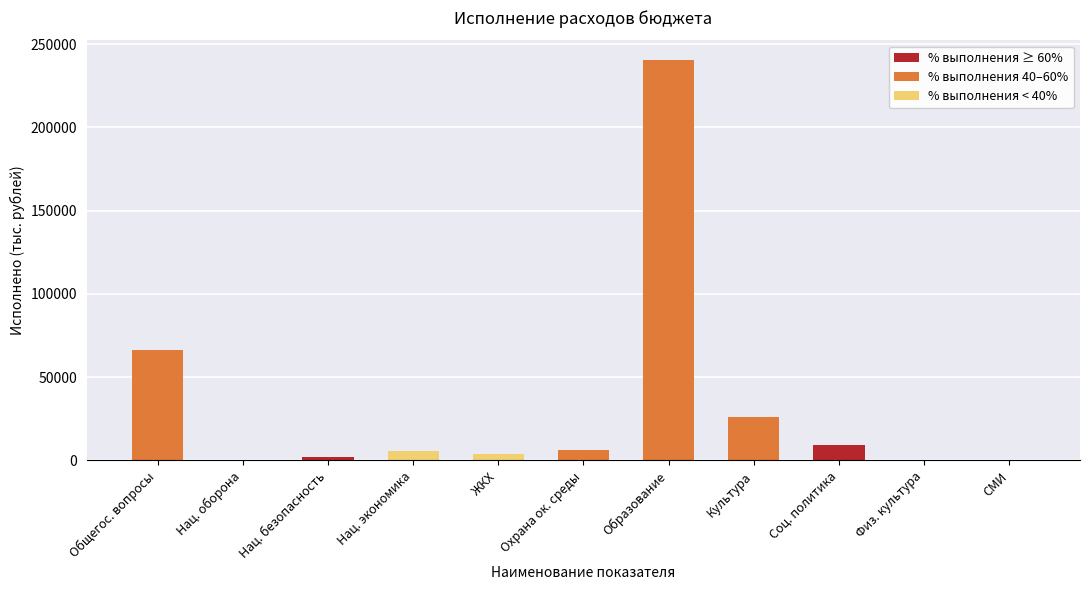

What is the sum of the values at ЖКХ and Нац. безопасность?

5561.4